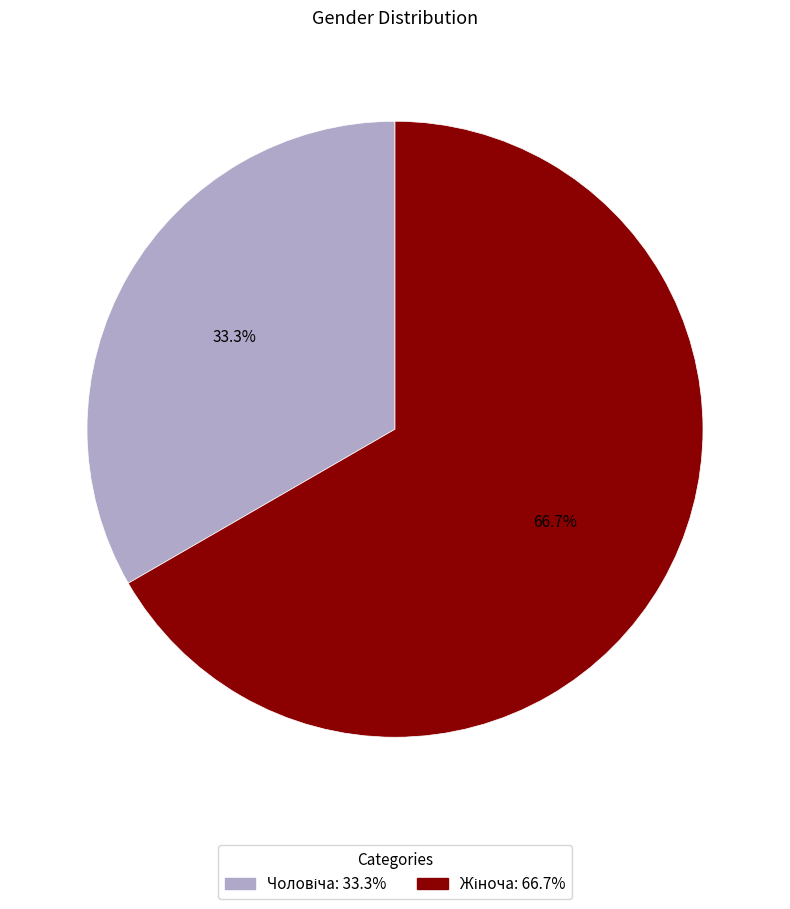

To the nearest percent, what is the average slice percentage?

50%